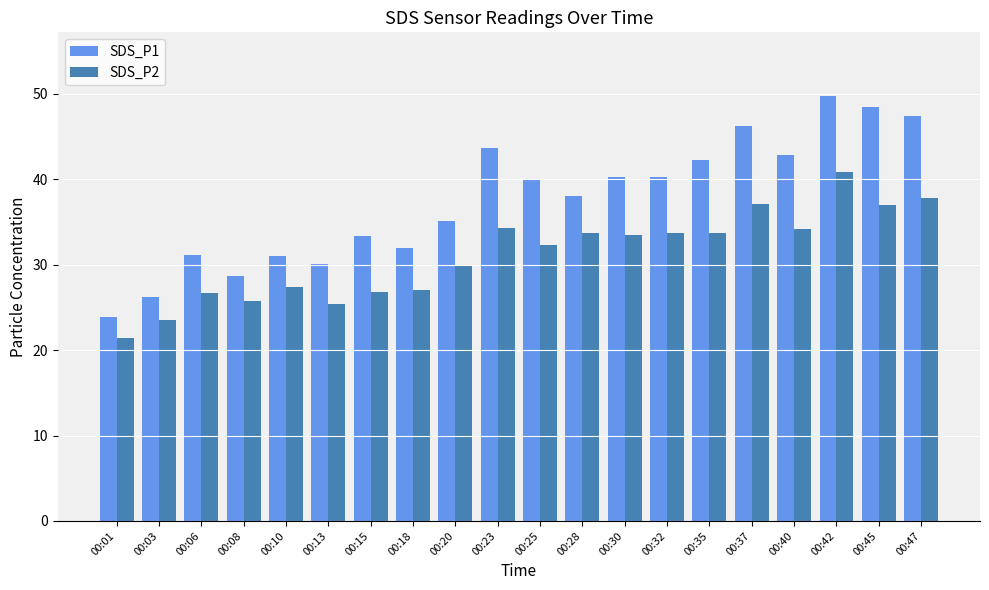

At which category does the chart reach its peak across all series?

00:42